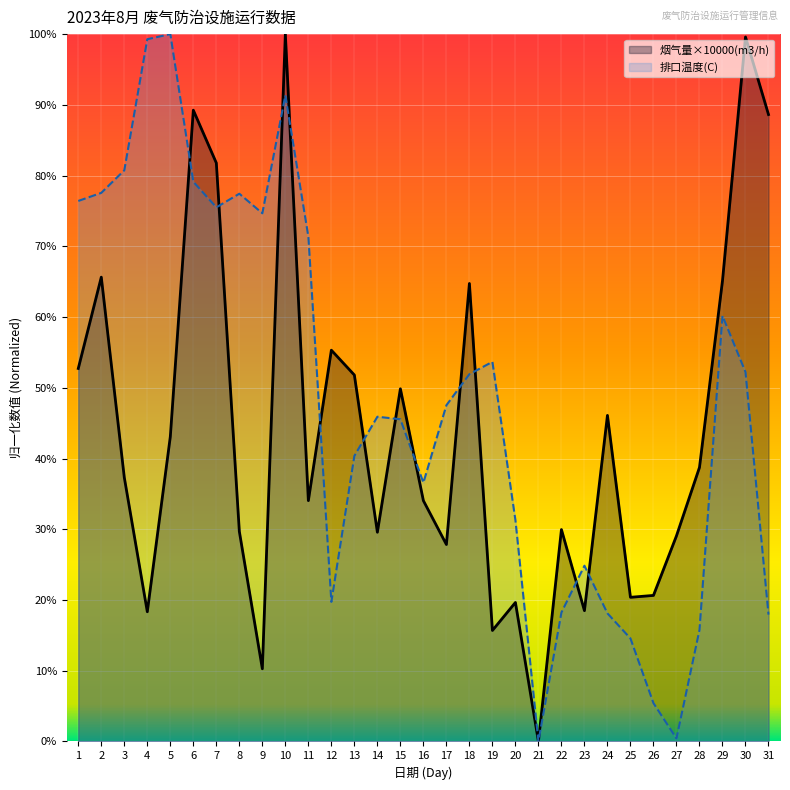

Is the value of 排口温度(C) at 2 greater than the value of 烟气量×10000(m3/h) at 1?

Yes